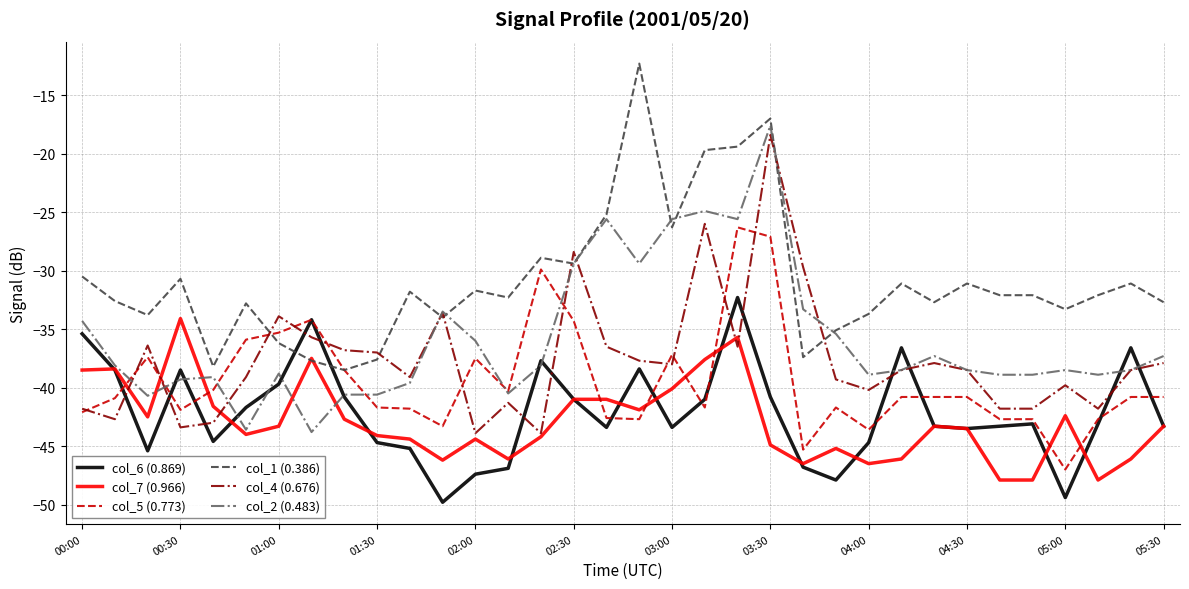

Does the chart have visible grid lines?

Yes